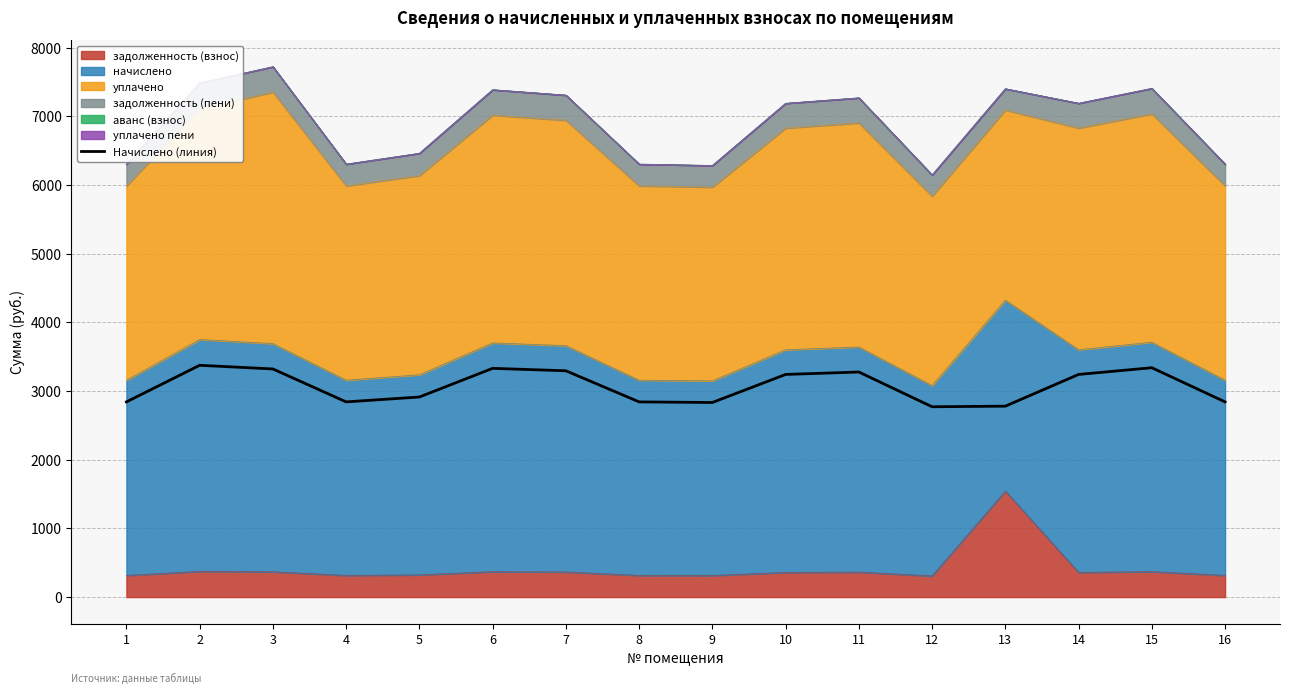

Does the chart have visible grid lines?

Yes